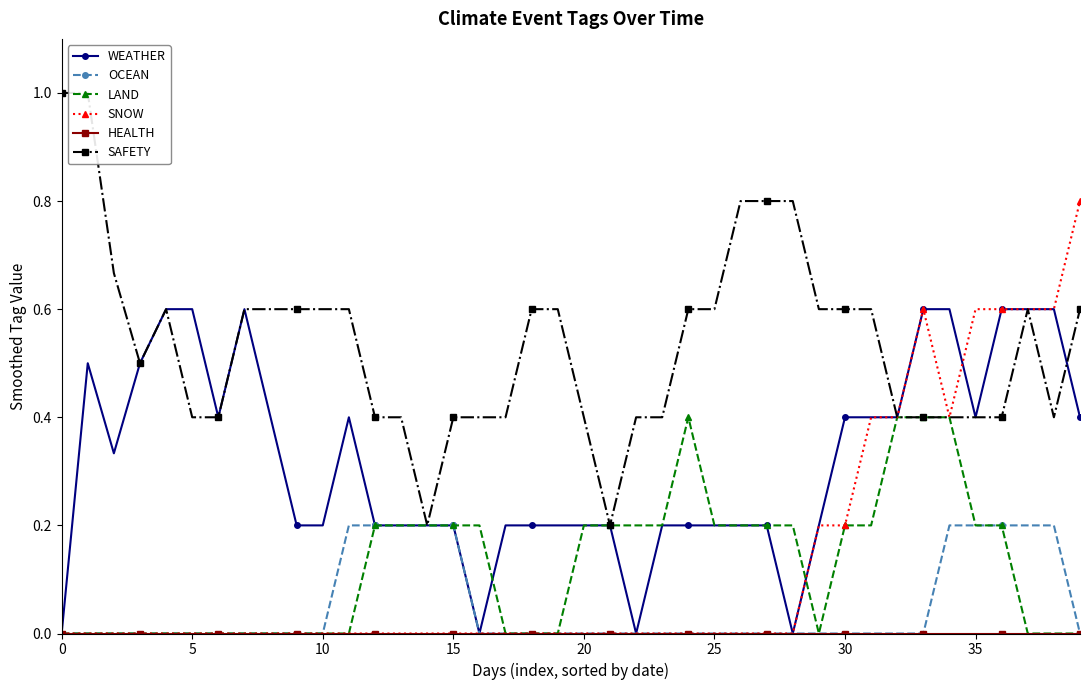

Is the value of SAFETY at 24 greater than the value of SNOW at 11?

Yes